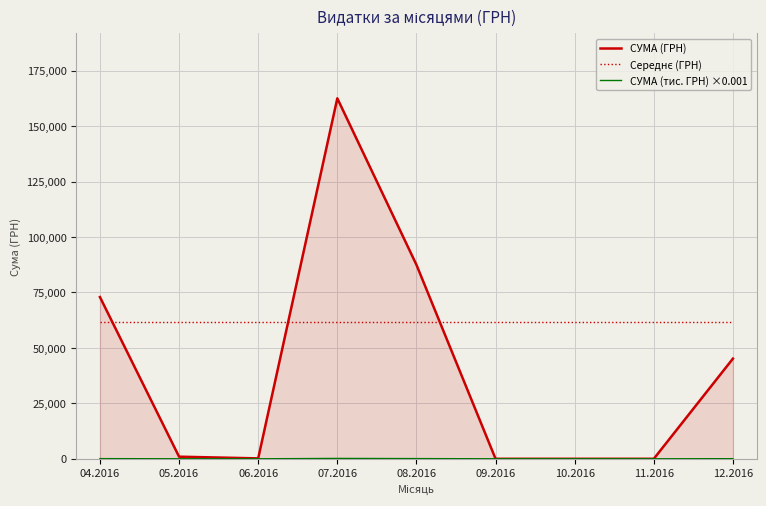

Which series has the largest range (max minus min)?

СУМА (ГРН)